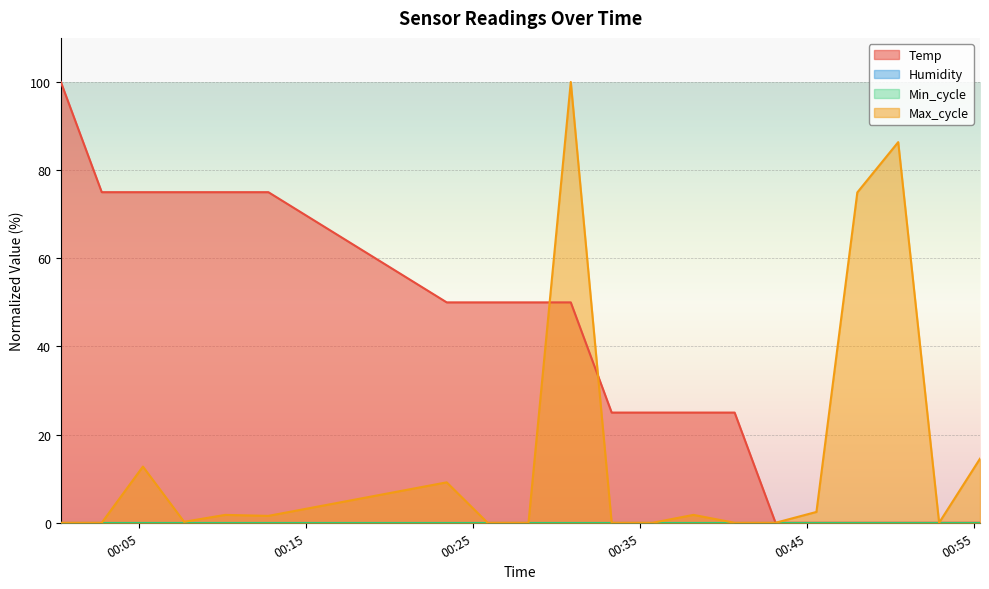

What is the value of the Max_cycle point at the 20th from the left?

14.5